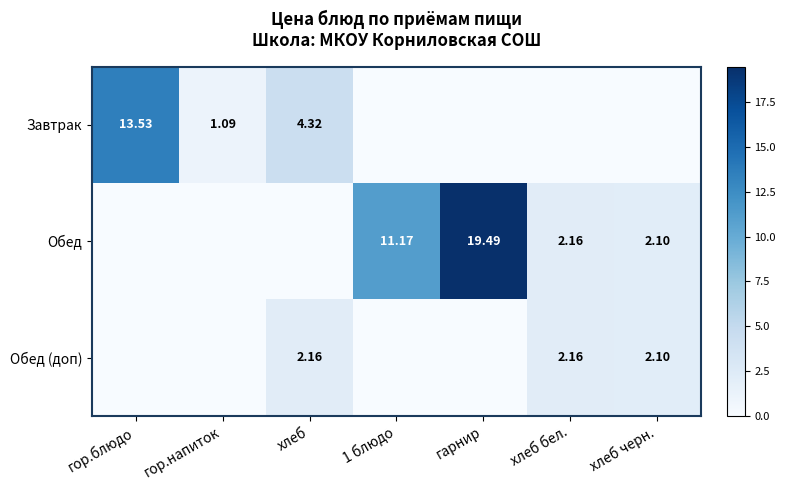

Is the value of Завтрак at хлеб greater than the value of Обед (доп) at хлеб?

Yes